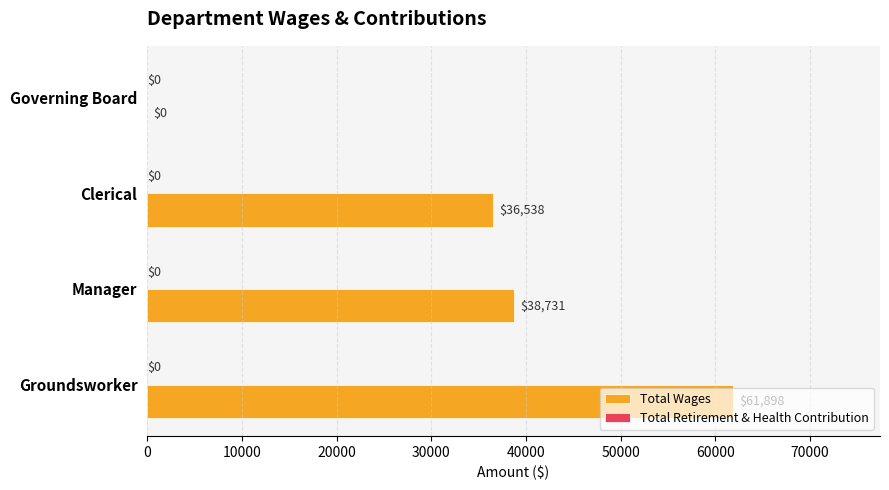

What is the greatest value displayed?

61898